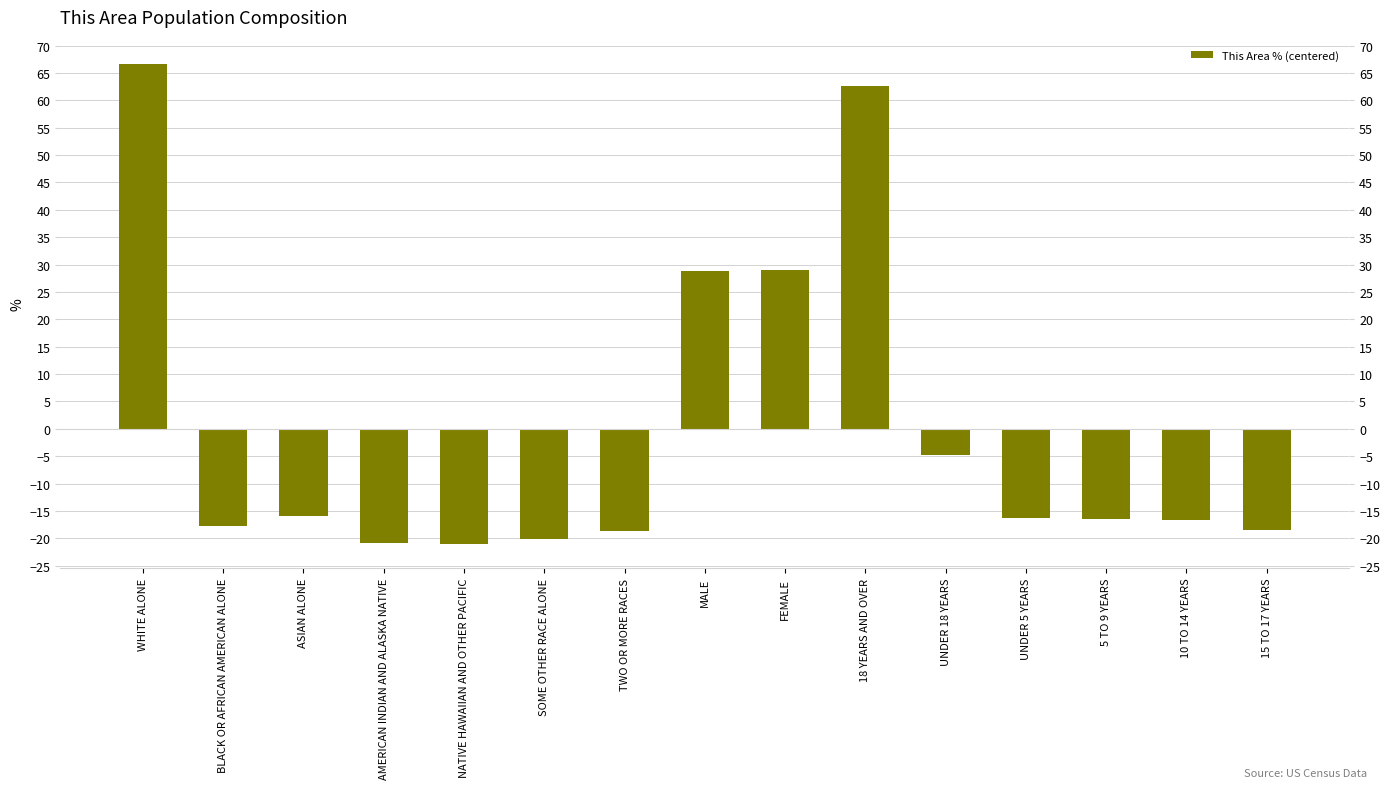

What is the label of the 6th bar from the left?

SOME OTHER RACE ALONE